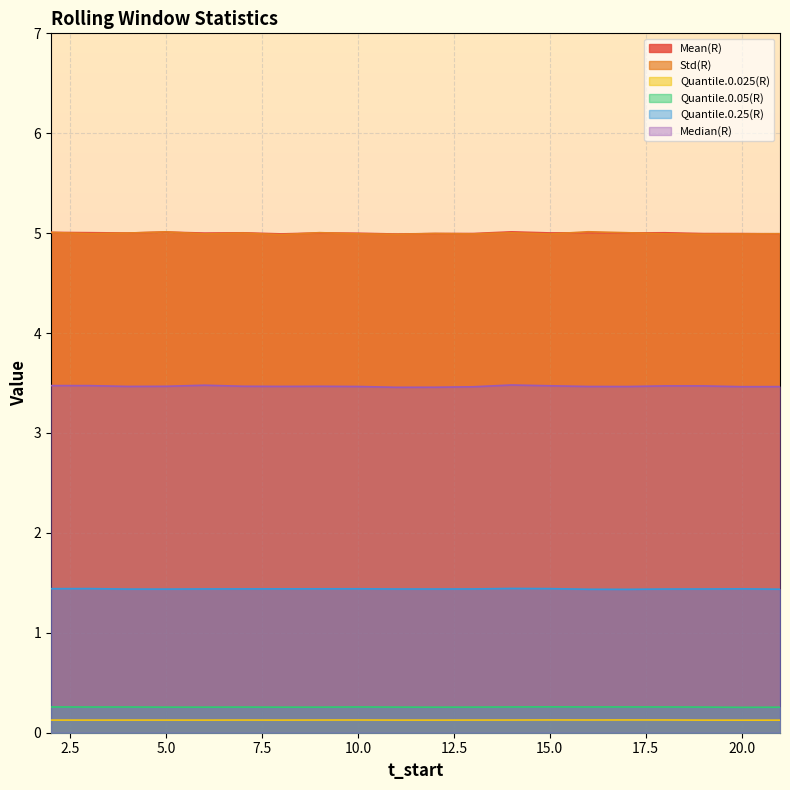

At which category does Median(R) reach its first local valley?

4